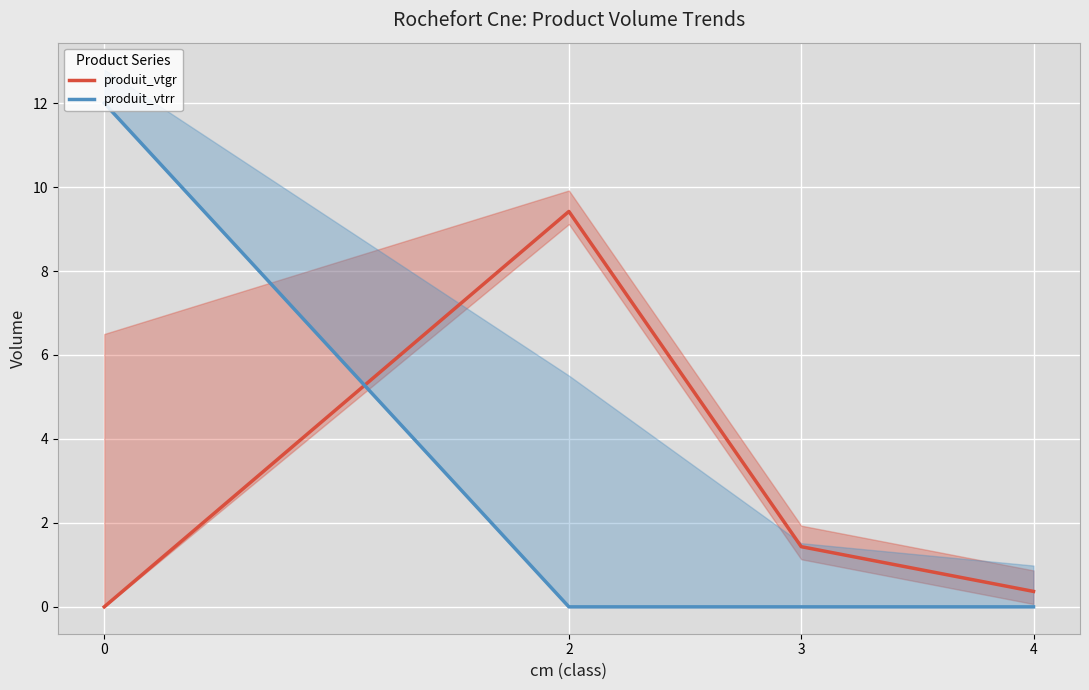

Which series has the largest total across all categories?

produit_vtrr